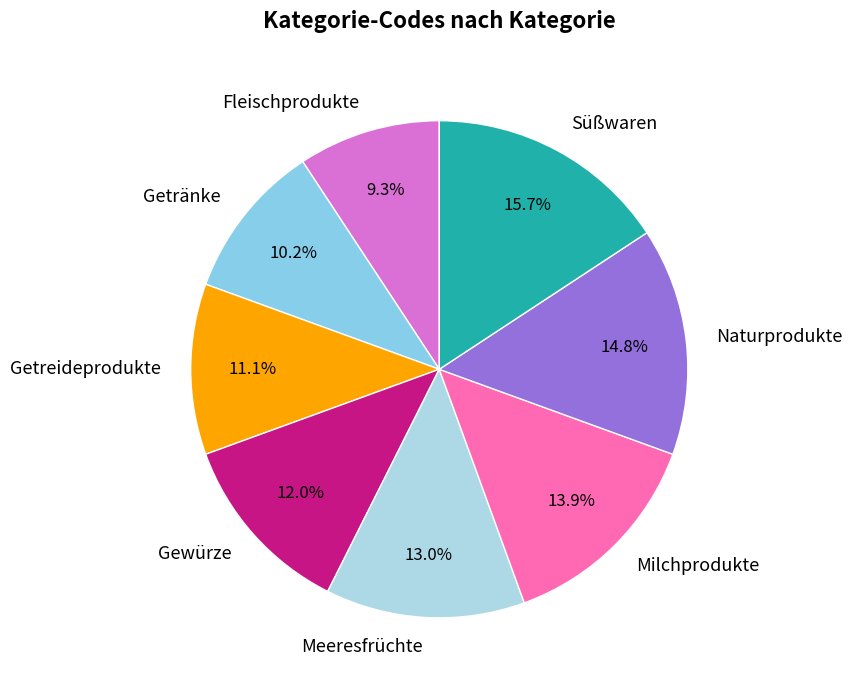

What percentage is NOT represented by Milchprodukte?

86.1%